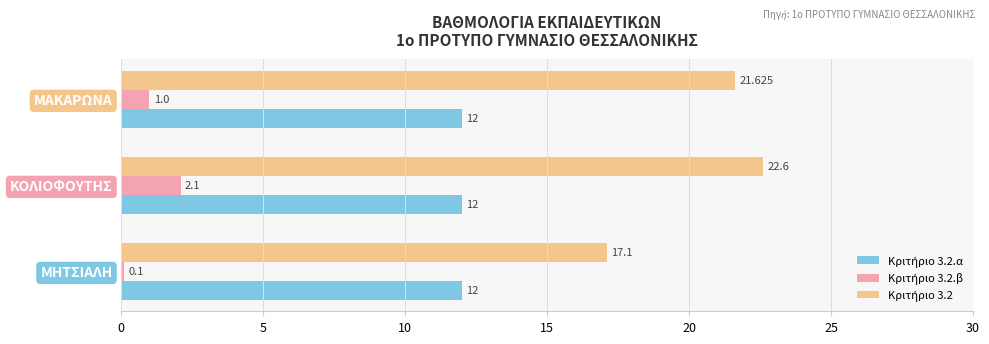

At which category is the sum across all series the highest?

ΚΟΛΙΟΦΟΥΤΗΣ